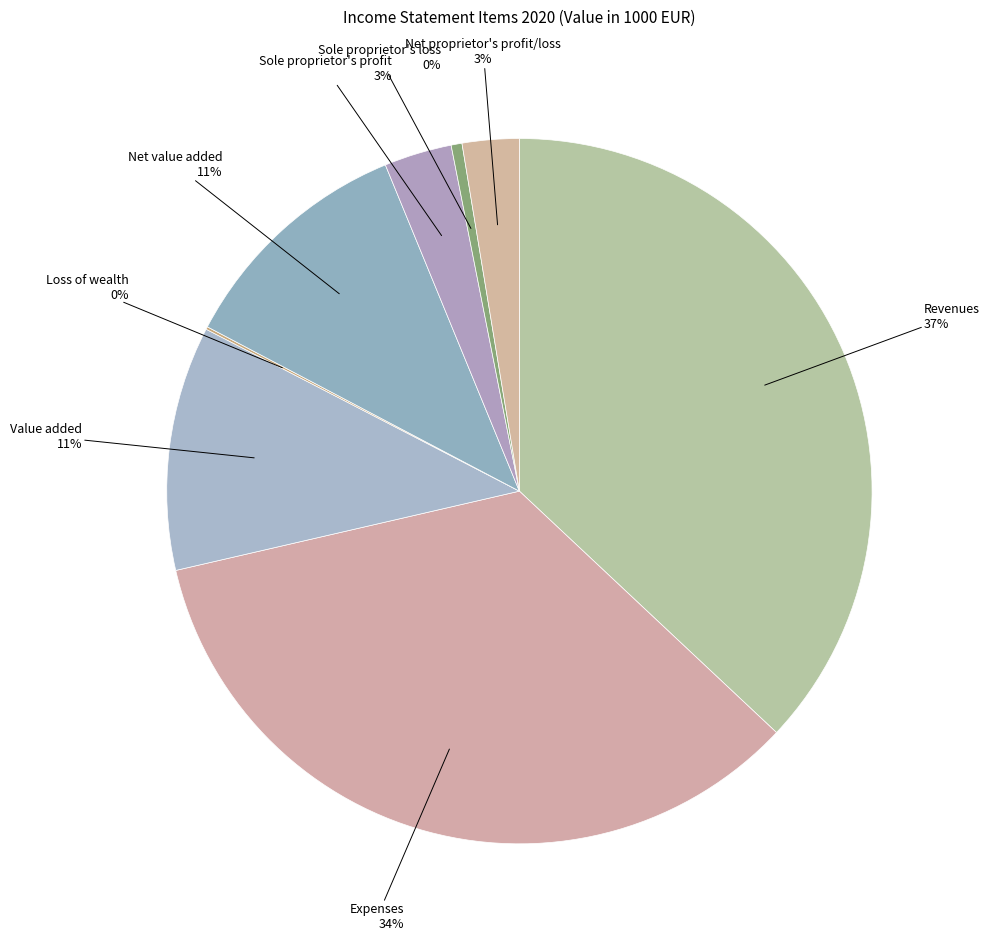

To the nearest percent, what is the difference between the largest and smallest slice percentages?

37%